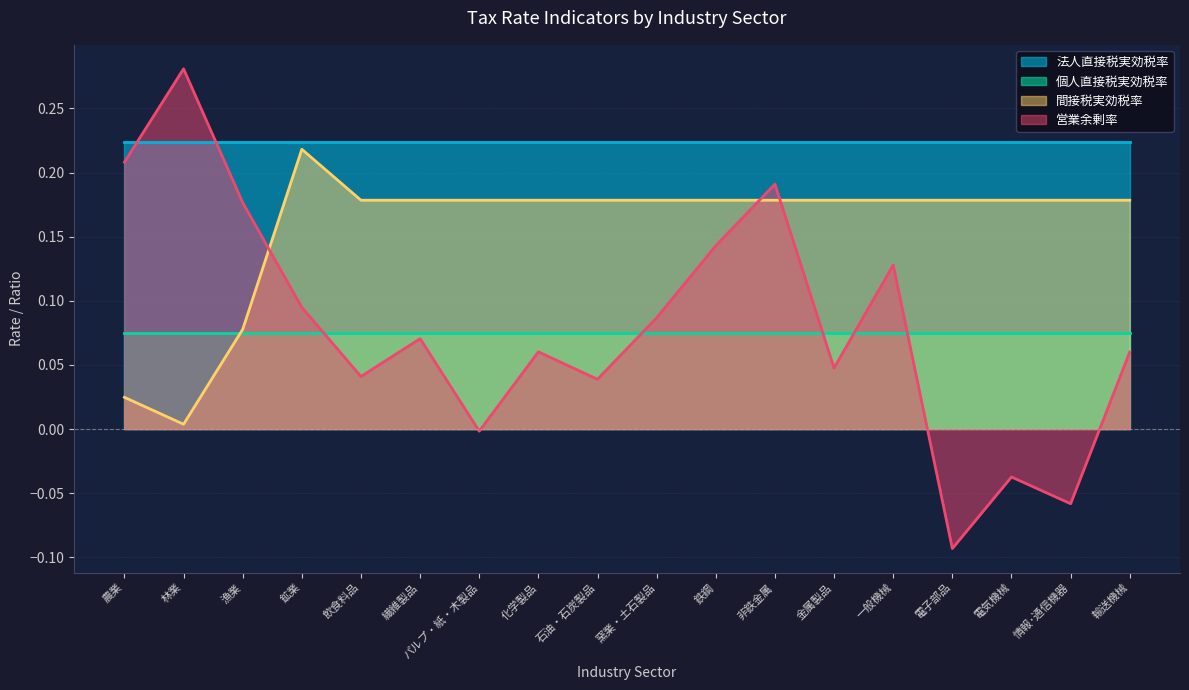

What are all the series names shown in the legend?

法人直接税実効税率, 個人直接税実効税率, 間接税実効税率, 営業余剰率